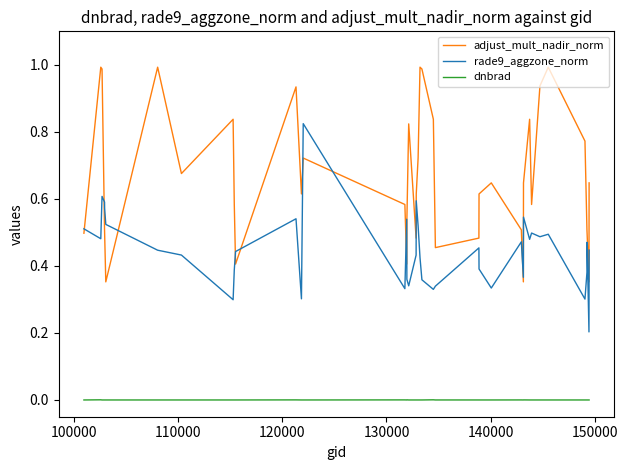

Which series has the largest total across all categories?

adjust_mult_nadir_norm